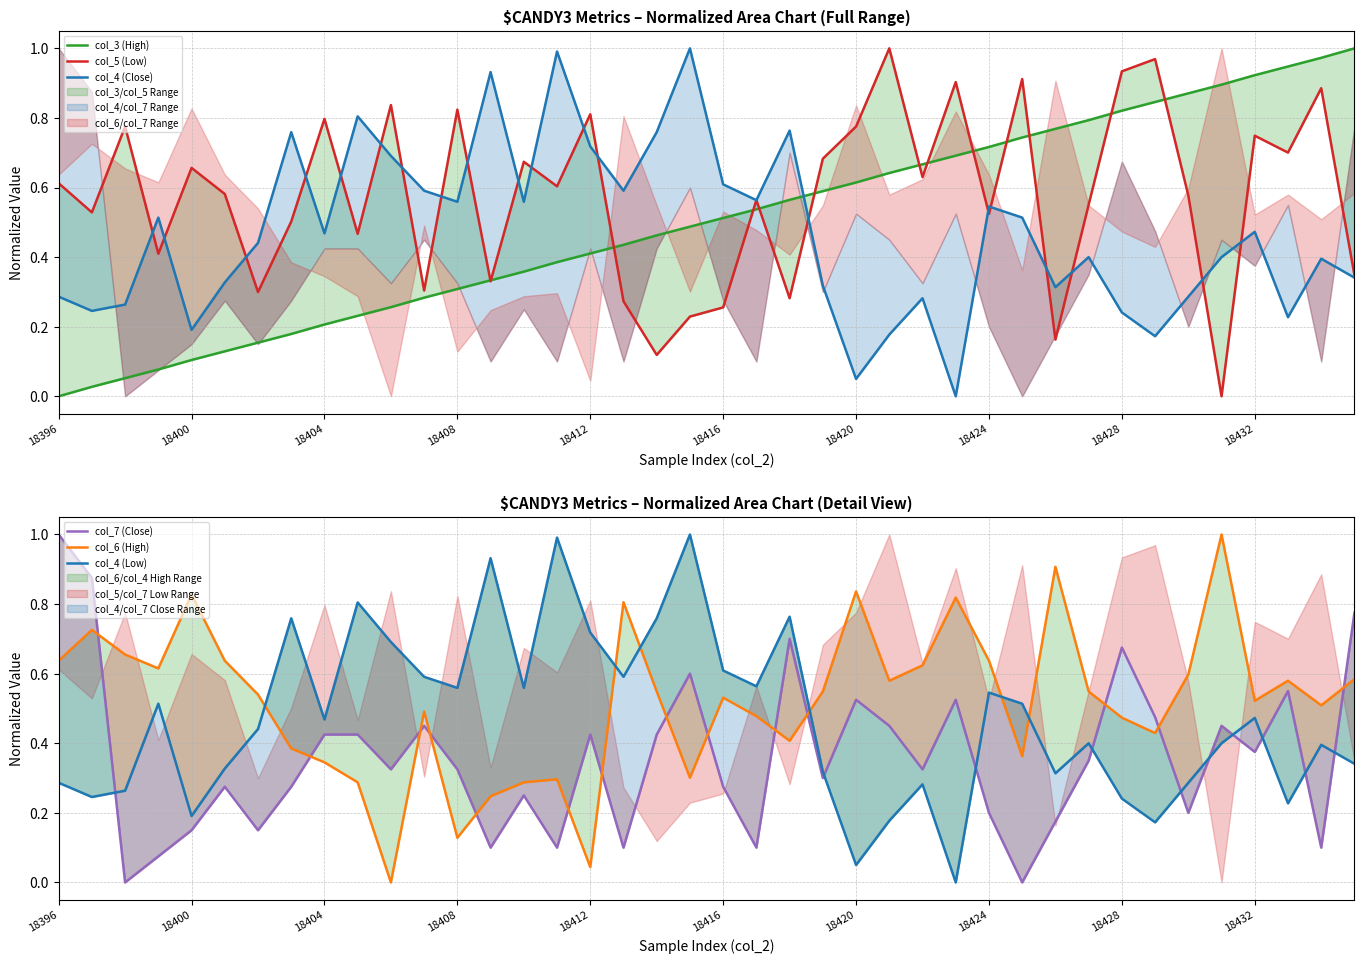

Reading left to right, transcribe all the data shown in this chart.

col_3 (High): 0.0	0.0	0.1	0.1	0.1	0.1	0.2	0.2	0.2	0.2	0.3	0.3	0.3	0.3	0.4	0.4	0.4	0.4	0.5	0.5	0.5	0.5	0.6	0.6	0.6	0.6	0.7	0.7	0.7	0.7	0.8	0.8	0.8	0.8	0.9	0.9	0.9	0.9	1.0	1.0
col_5 (Low): 0.6	0.5	0.8	0.4	0.7	0.6	0.3	0.5	0.8	0.5	0.8	0.3	0.8	0.3	0.7	0.6	0.8	0.3	0.1	0.2	0.3	0.6	0.3	0.7	0.8	1.0	0.6	0.9	0.5	0.9	0.2	0.6	0.9	1.0	0.6	0.0	0.7	0.7	0.9	0.3
col_4 (Close): 0.3	0.2	0.3	0.5	0.2	0.3	0.4	0.8	0.5	0.8	0.7	0.6	0.6	0.9	0.6	1.0	0.7	0.6	0.8	1.0	0.6	0.6	0.8	0.3	0.1	0.2	0.3	0.0	0.5	0.5	0.3	0.4	0.2	0.2	0.3	0.4	0.5	0.2	0.4	0.3
col_7 (Close): 1.0	0.9	0.0	0.1	0.1	0.3	0.1	0.3	0.4	0.4	0.3	0.5	0.3	0.1	0.2	0.1	0.4	0.1	0.4	0.6	0.3	0.1	0.7	0.3	0.5	0.5	0.3	0.5	0.2	0.0	0.2	0.3	0.7	0.5	0.2	0.5	0.4	0.6	0.1	0.8
col_6 (High): 0.6	0.7	0.7	0.6	0.8	0.6	0.5	0.4	0.3	0.3	0.0	0.5	0.1	0.2	0.3	0.3	0.0	0.8	0.5	0.3	0.5	0.5	0.4	0.5	0.8	0.6	0.6	0.8	0.6	0.4	0.9	0.5	0.5	0.4	0.6	1.0	0.5	0.6	0.5	0.6
col_4 (Low): 0.3	0.2	0.3	0.5	0.2	0.3	0.4	0.8	0.5	0.8	0.7	0.6	0.6	0.9	0.6	1.0	0.7	0.6	0.8	1.0	0.6	0.6	0.8	0.3	0.1	0.2	0.3	0.0	0.5	0.5	0.3	0.4	0.2	0.2	0.3	0.4	0.5	0.2	0.4	0.3